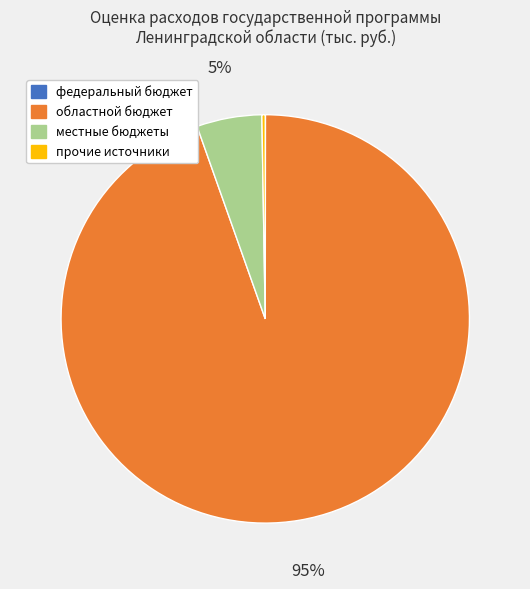

True or false: областной бюджет accounts for 95% of the total.

True